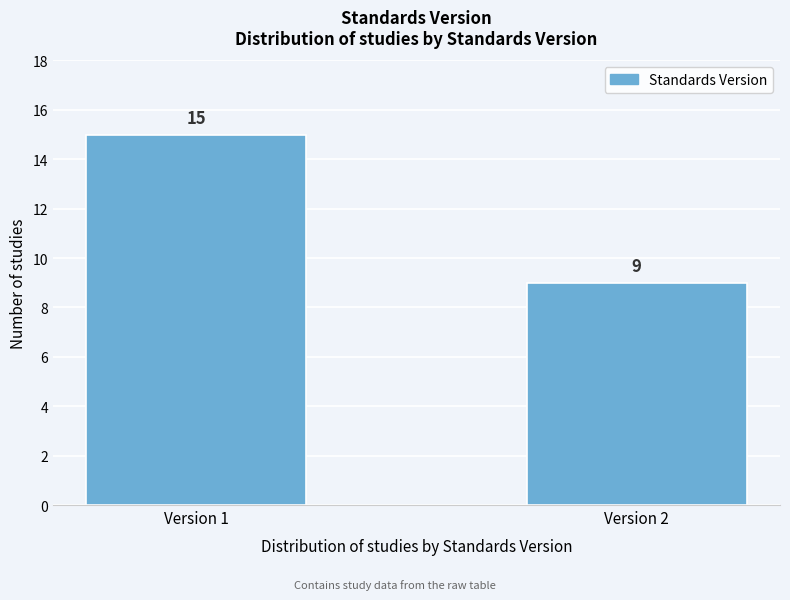

Reading left to right, transcribe all the data shown in this chart.

15	9